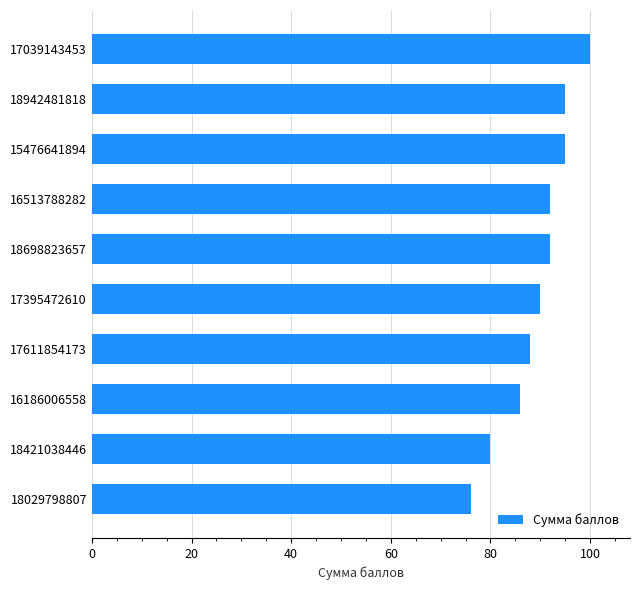

How many bars are there in total?

10